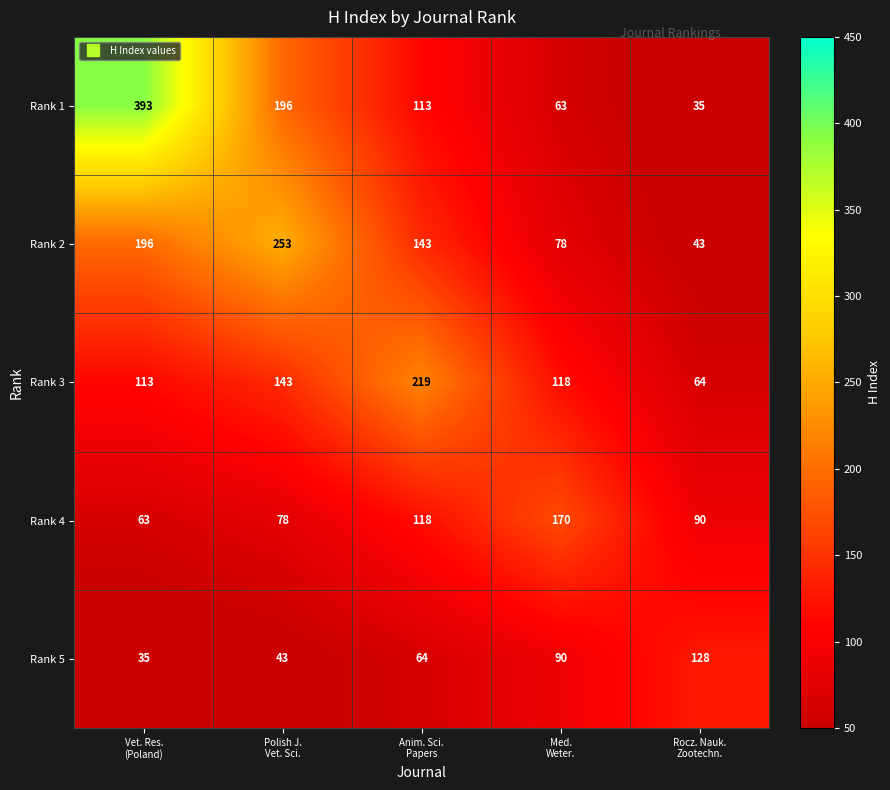

What is the sum of all Rank 4 values?

519